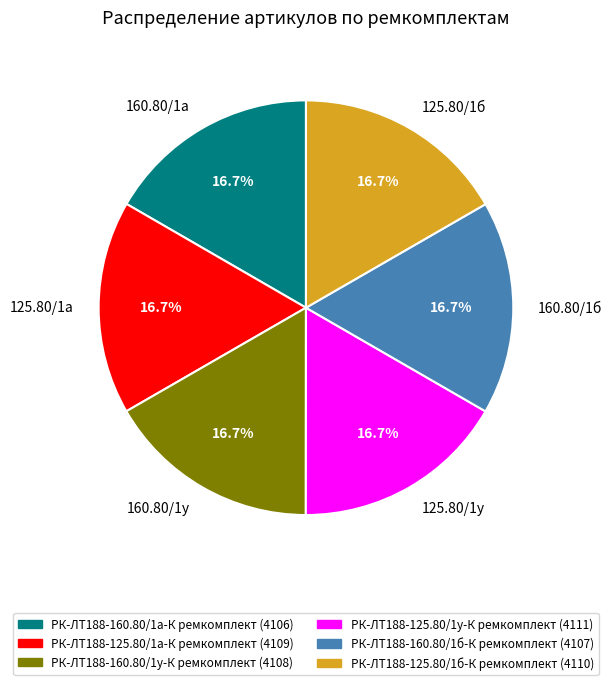

Is there any slice that represents more than half of the pie?

No